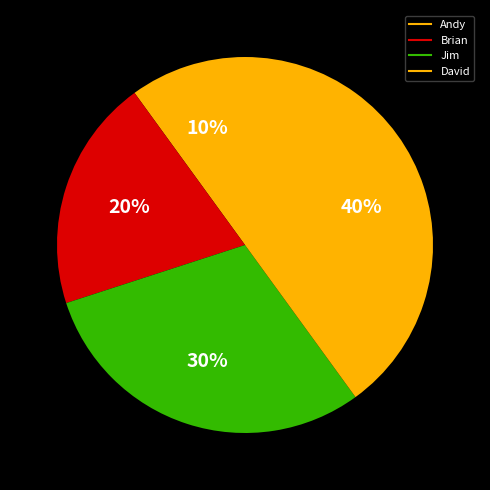

What percentage is the Brian slice, to the nearest percent?

20%